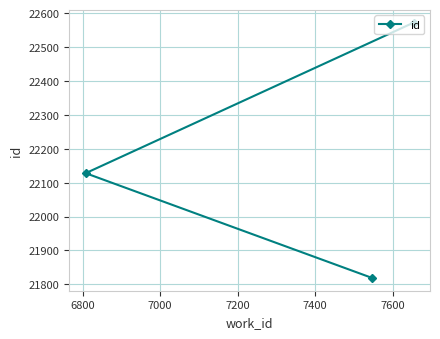

What is the greatest value displayed?

22572